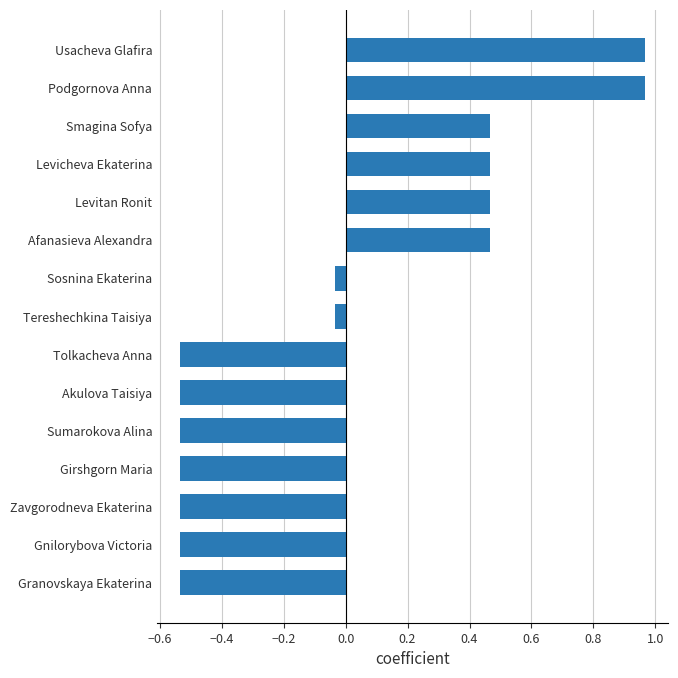

The chart shows a value of 0.2 at Levitan Ronit. True or false?

False